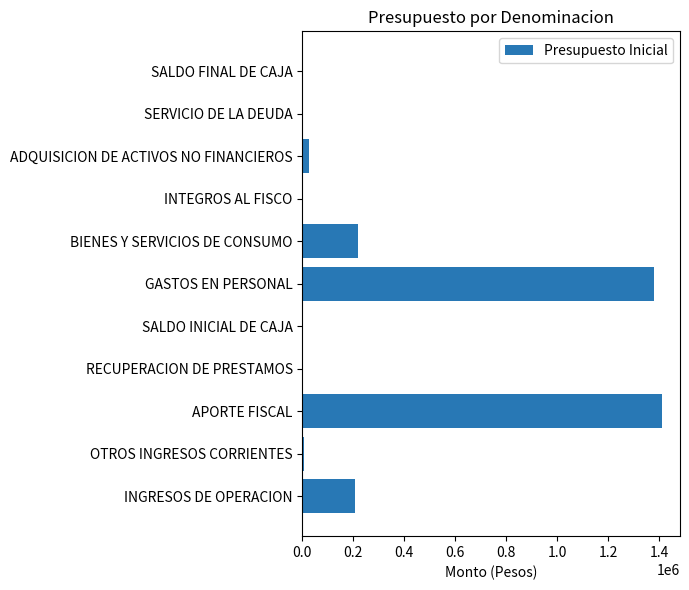

How many data points does each series have?

11